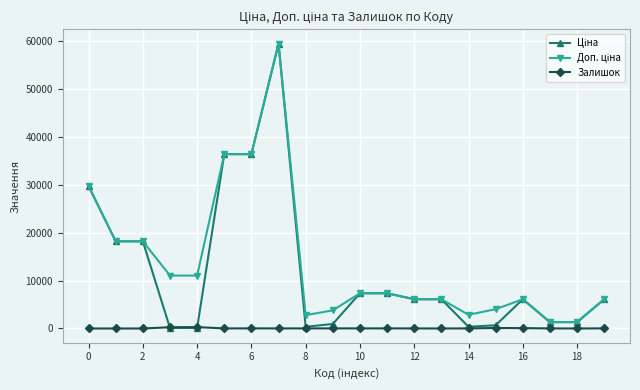

True or false: Залишок has more than 0 interior local peaks.

True